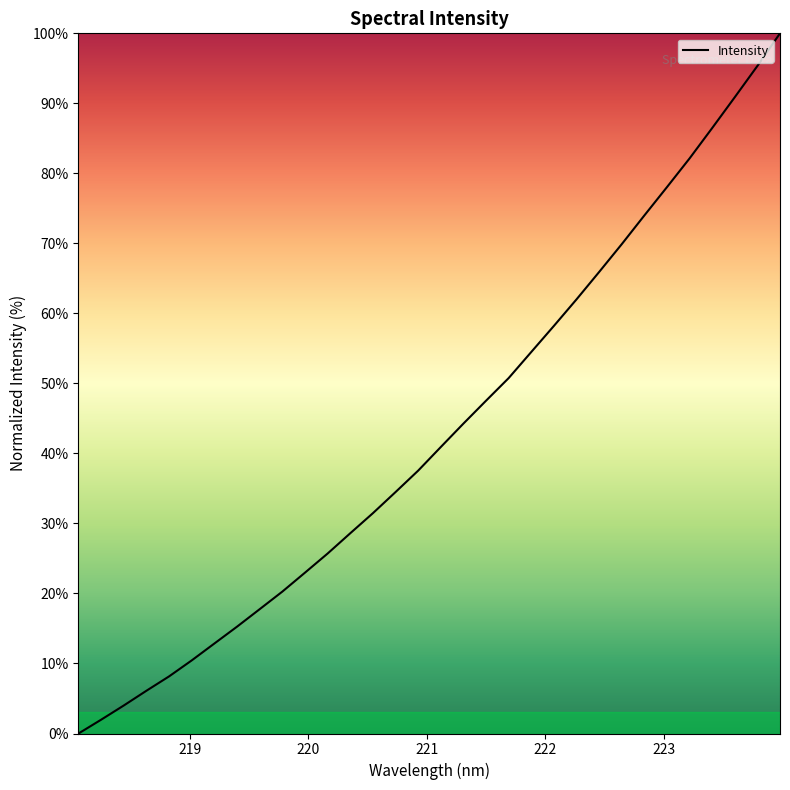

Does the chart display data point markers on the line(s)?

No